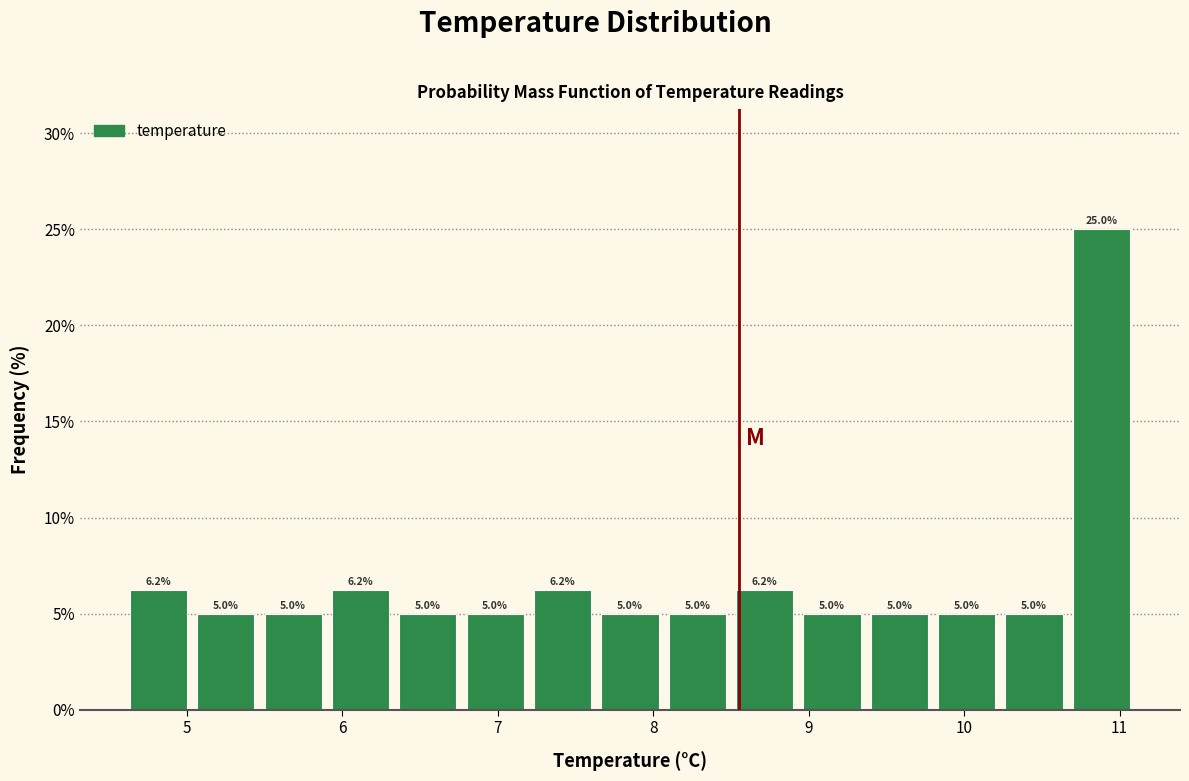

How tall is the bar that spans 10.7 to 11.1 on the x-axis? The bar edges are not printed on the chart, so give them approximately, as read against the axis.

25.0